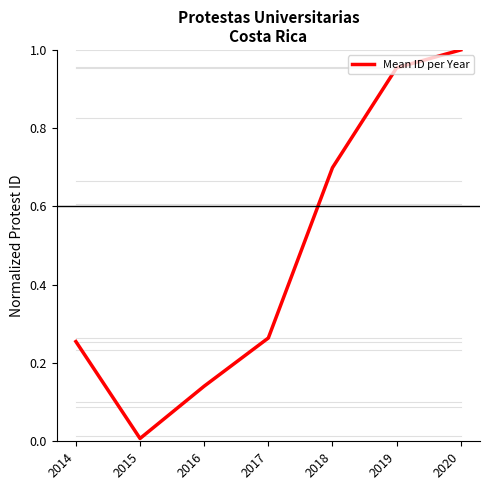

What is the sum of the values at 2014 and 2020?

1.3